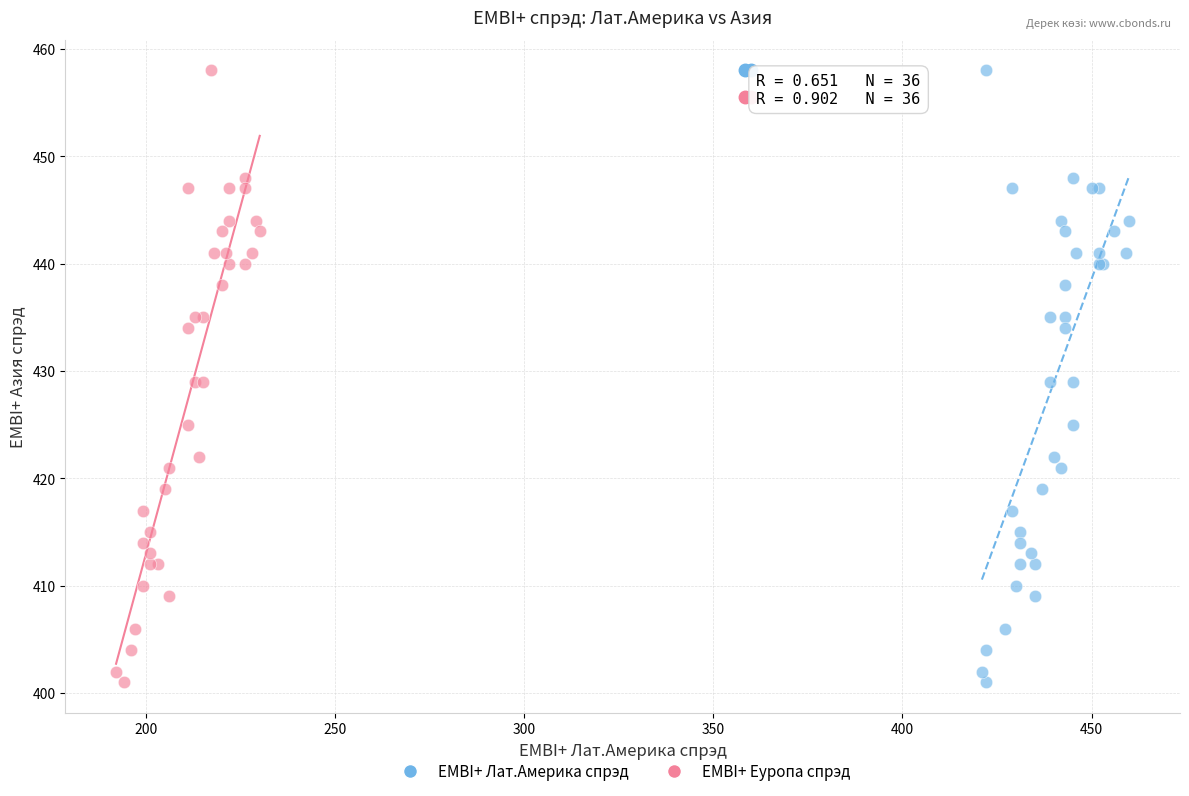

What are all the series names shown in the legend?

EMBI+ Лат.Америка спрэд, EMBI+ Еуропа спрэд